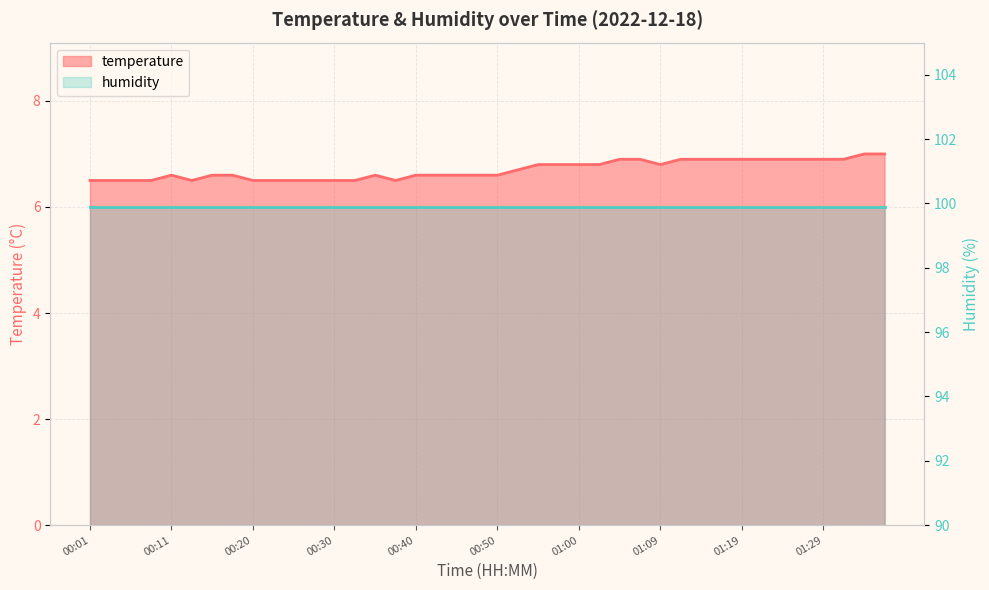

The value at 01:22 is 6.9. True or false?

True